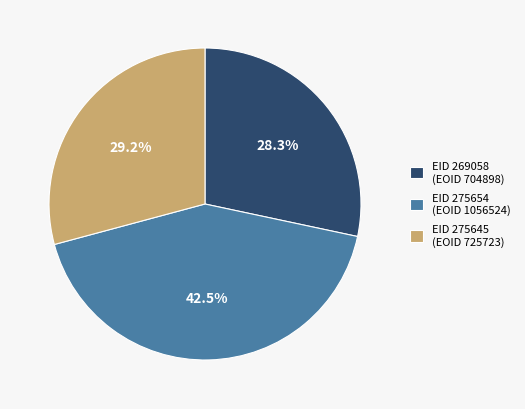

Which slice is the smallest?

EID 269058 (EOID 704898)